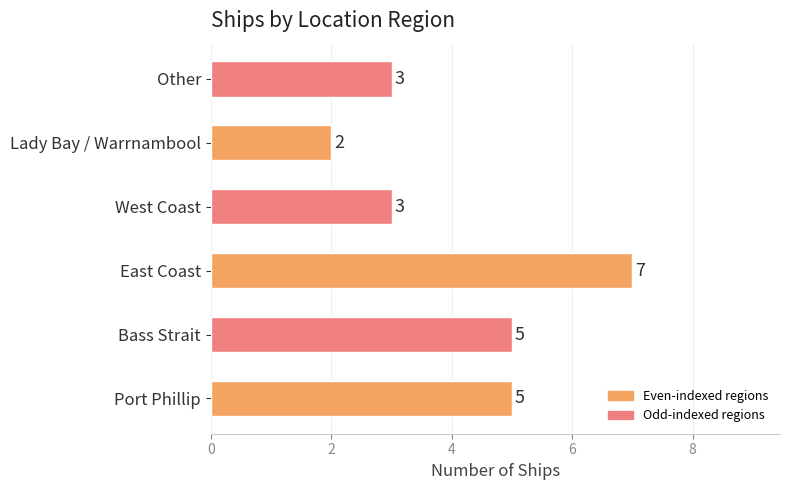

What is the difference between the second highest and minimum values?

3